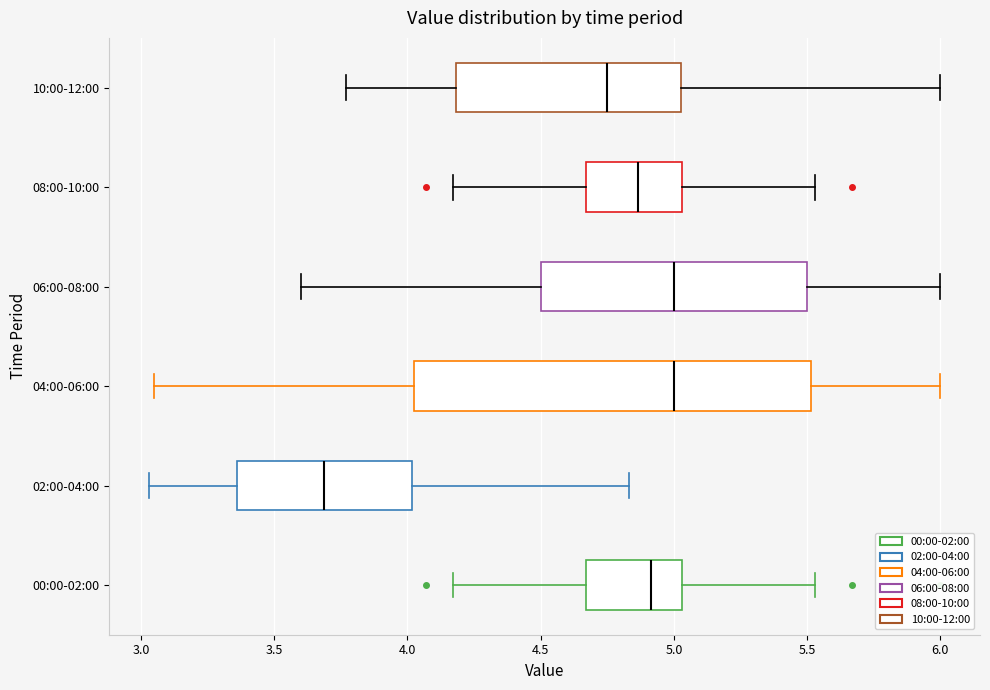

Which box's median line is the furthest to the left?

02:00-04:00